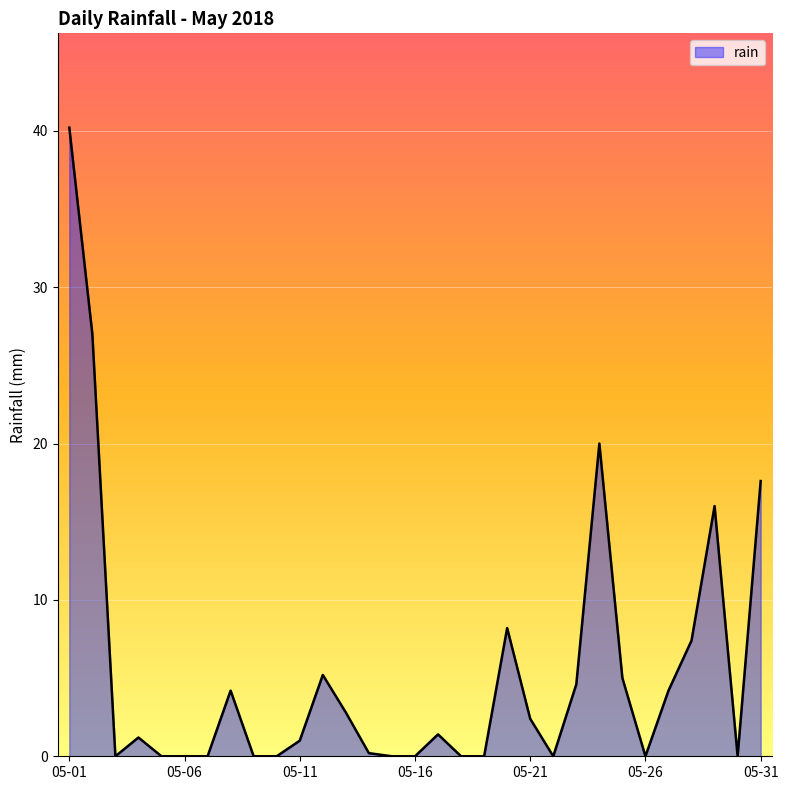

What is the maximum value shown in the chart?

40.2